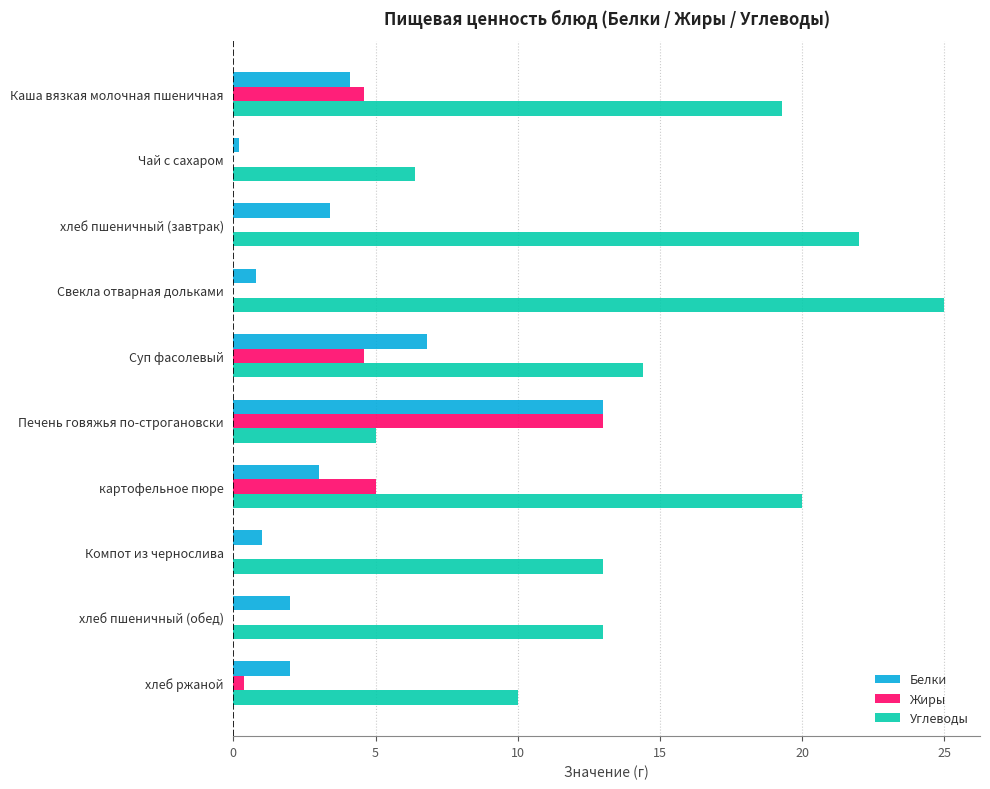

What is the average value of the Белки series?

3.6